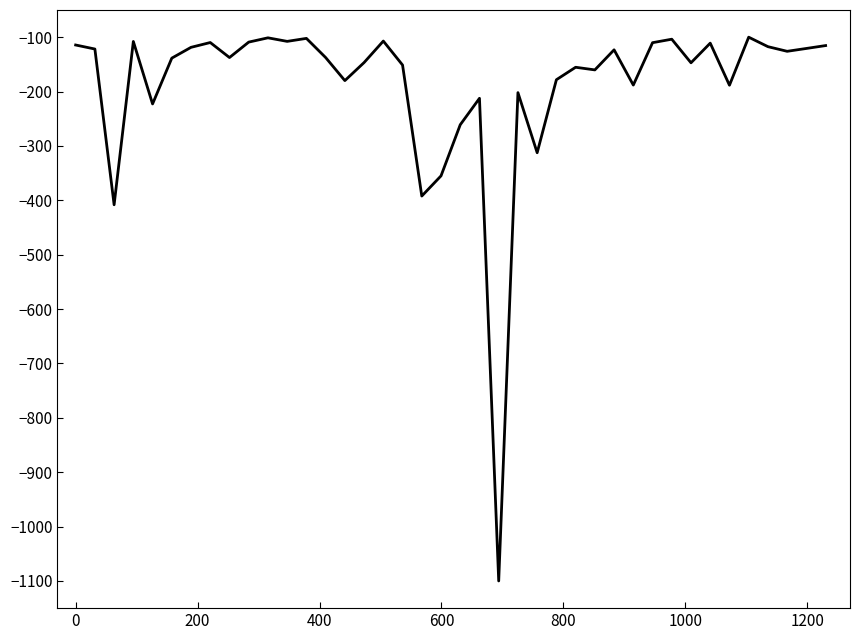

What is the maximum value shown in the chart?

-100.0